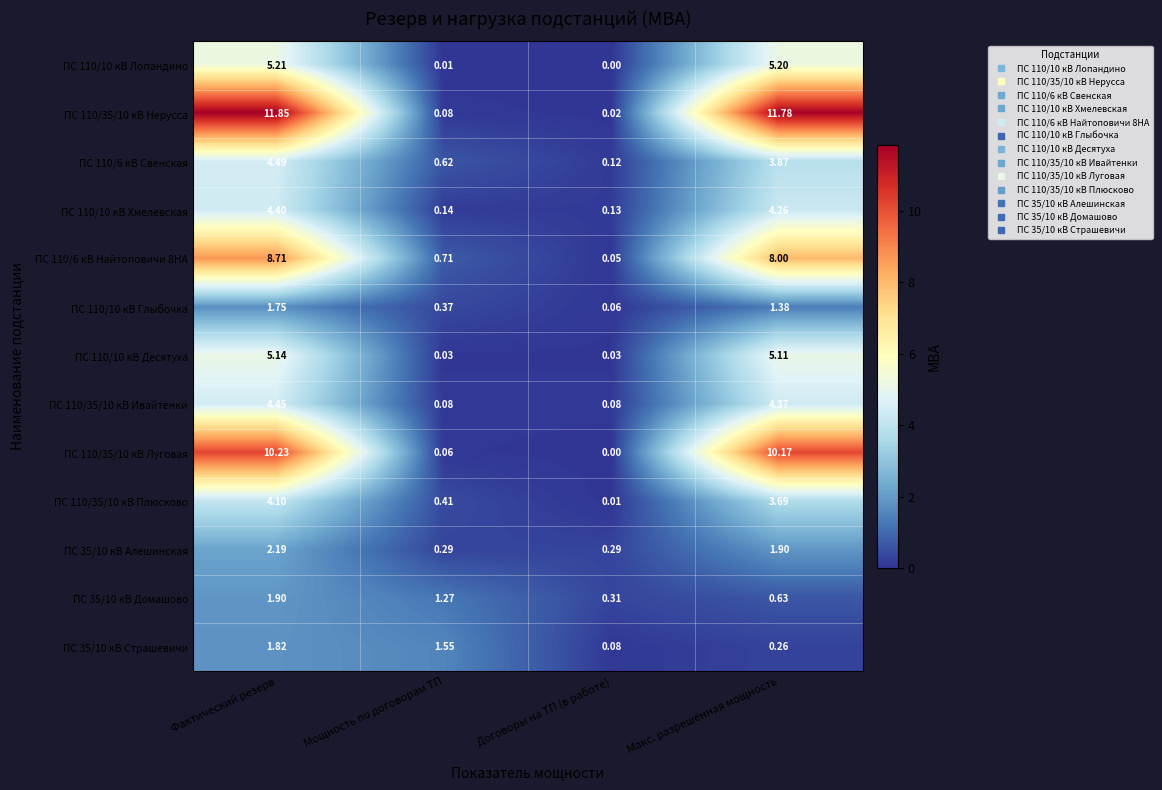

Rank the categories by ПС 110/6 кВ Найтоповичи 8НА value from lowest to highest.

Договоры на ТП (в работе), Мощность по договорам ТП, Макс. разрешённая мощность, Фактический резерв